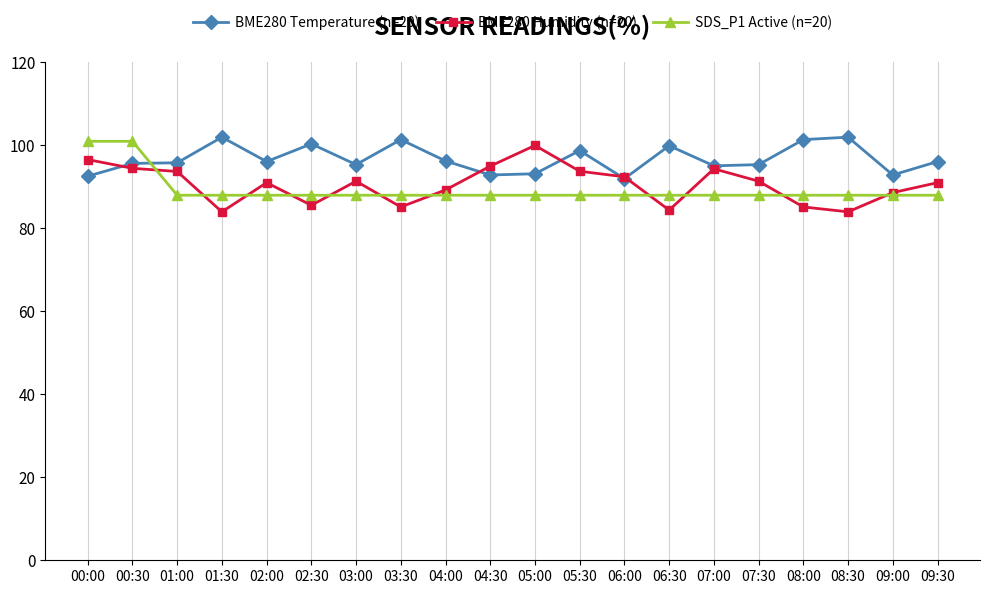

What is the total value across all series at 06:00?

272.4